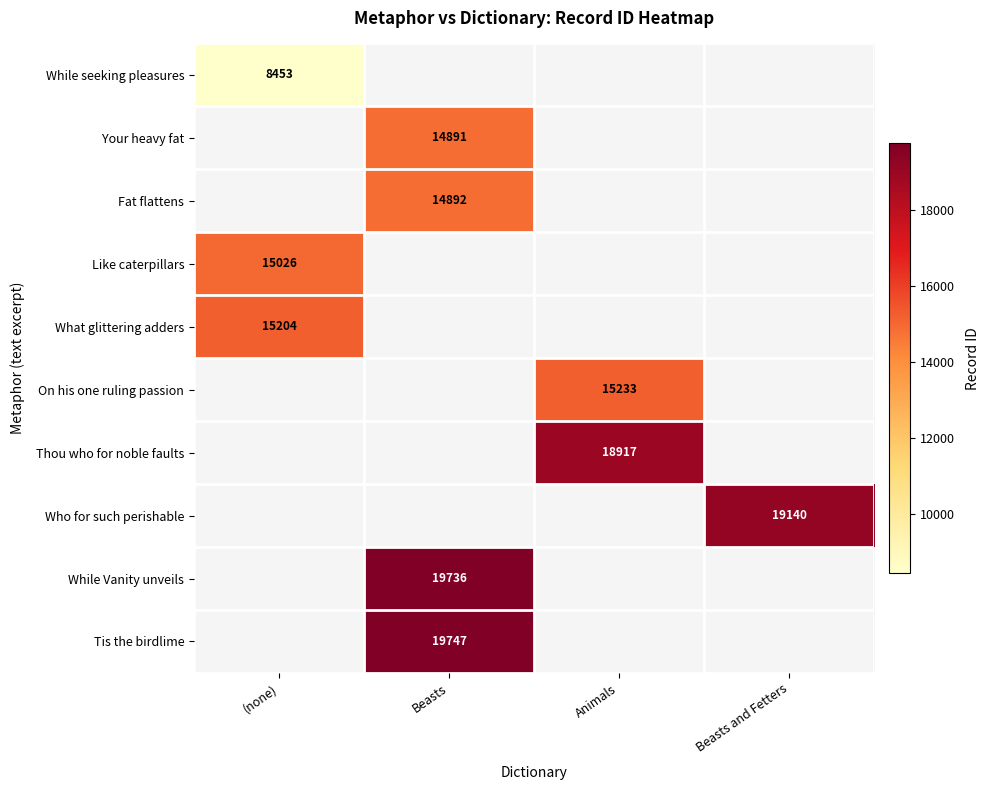

True or false: Fat flattens has a value of 14892 at Beasts.

True